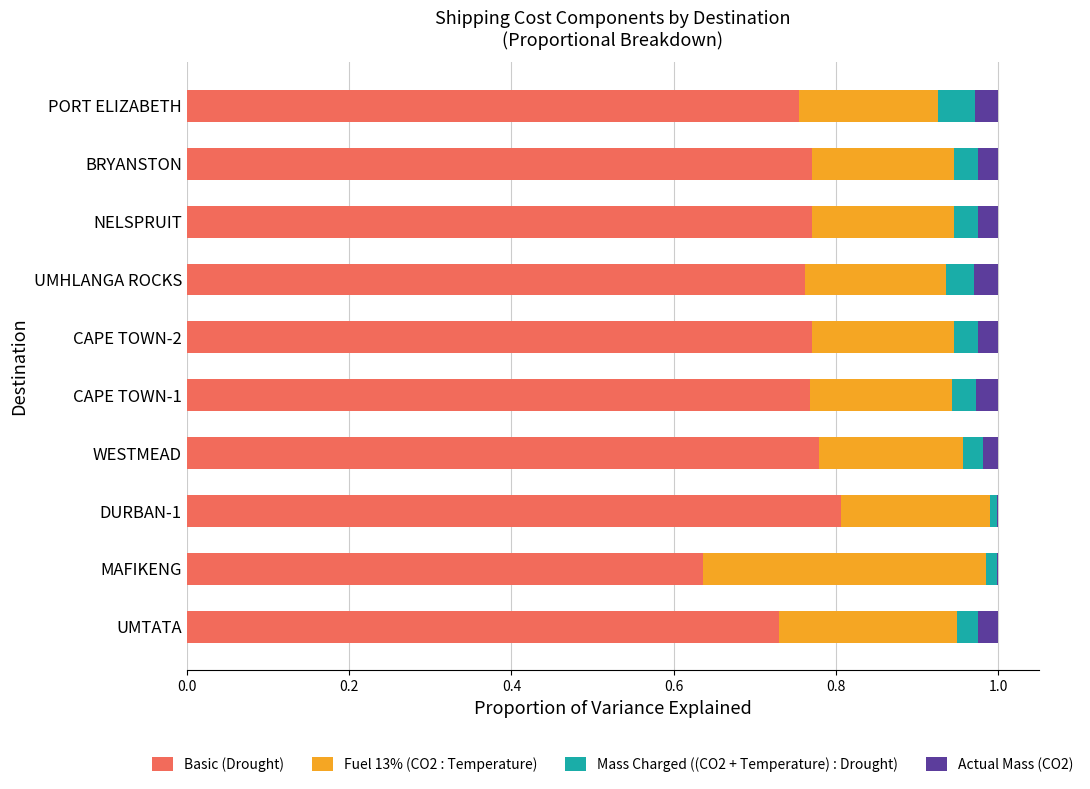

What is the total value across all series at BRYANSTON?

1.0